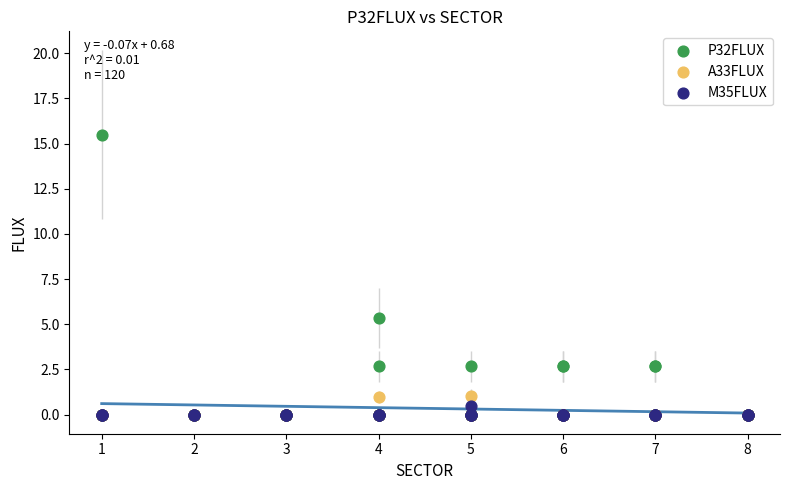

In the P32FLUX series, what Y value is closest to 7?

5.3